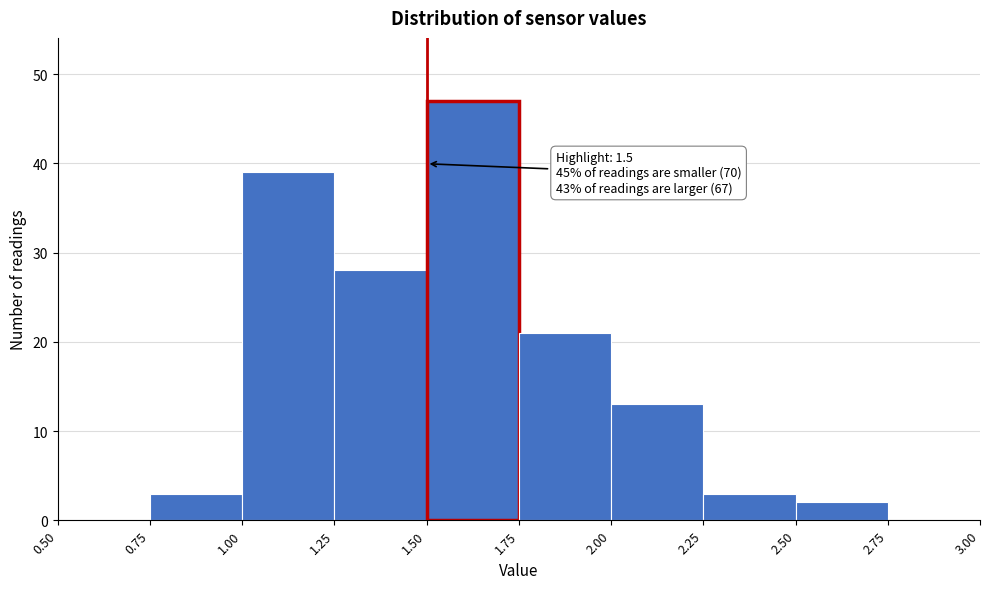

Over which range of the x-axis is the bar tallest?

1.50 to 1.75